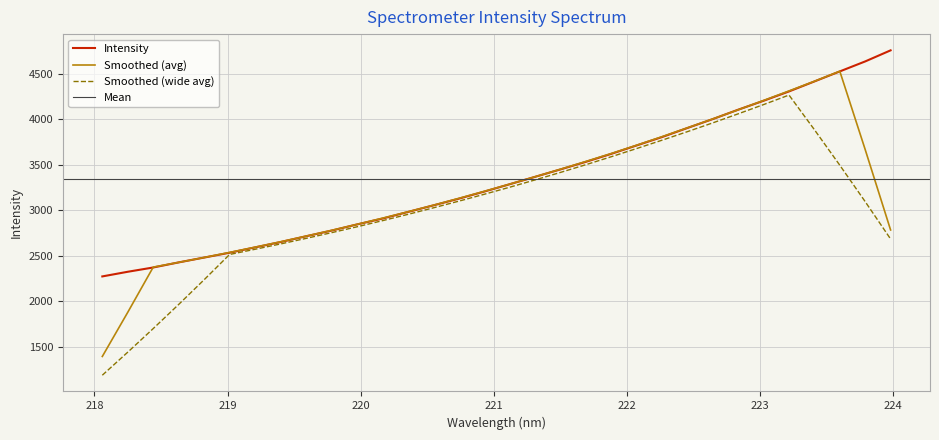

Where does the data first go above 3285?

221.1174